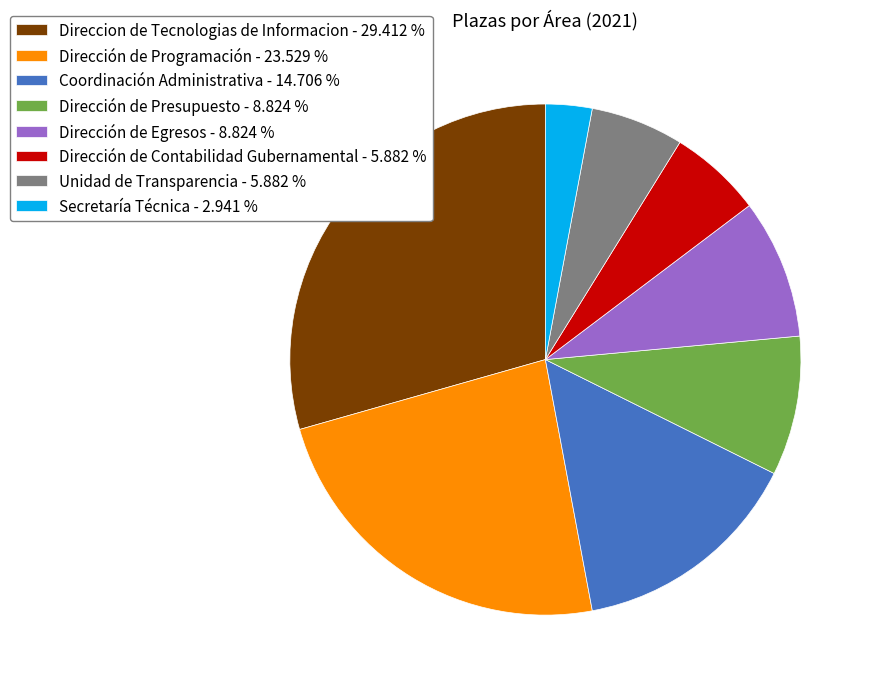

Which category has the biggest portion of the pie?

Direccion de Tecnologias de Informacion